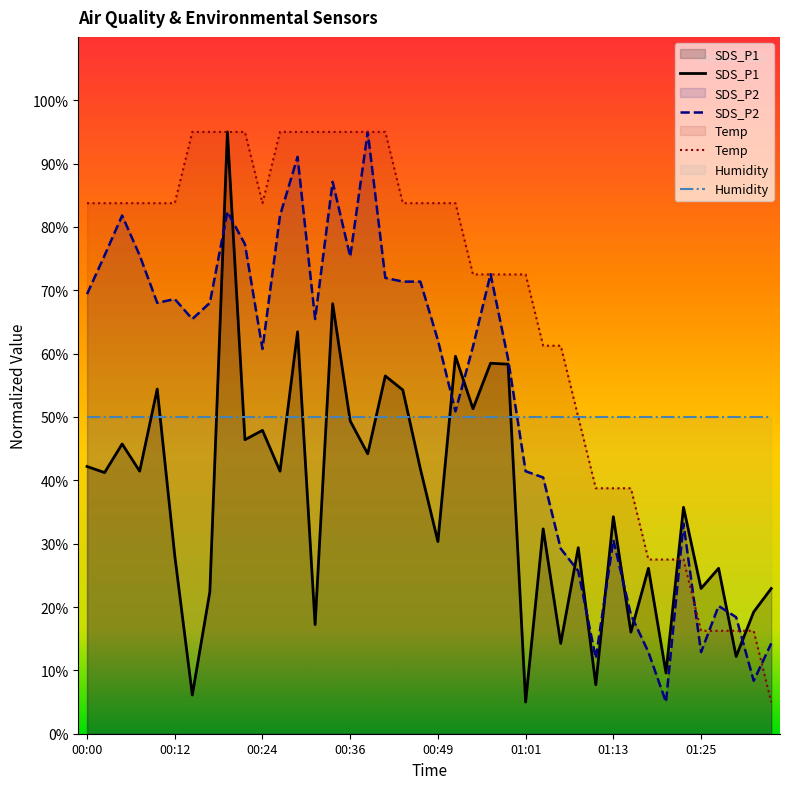

Which has a higher value, 01:23 or 00:24?

00:24